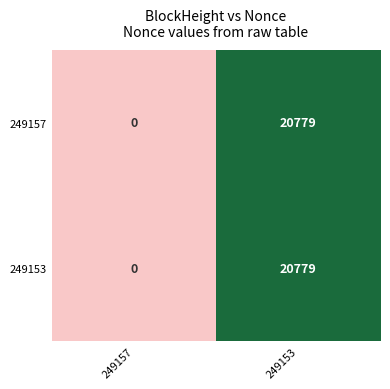

What is the sum of the 249157 values at 249157 and 249153?

20779